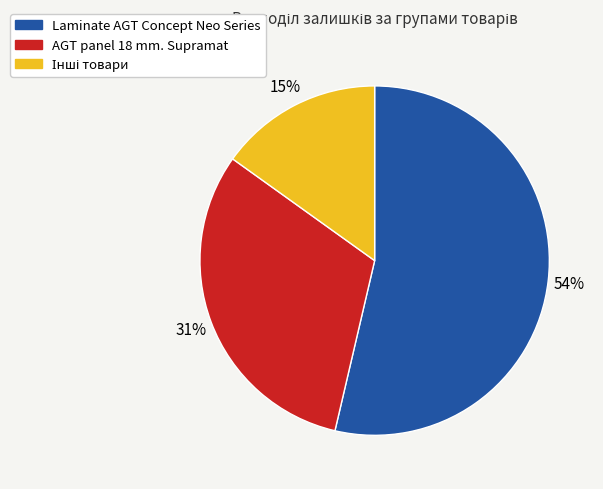

To the nearest percent, what is the average slice percentage?

33%